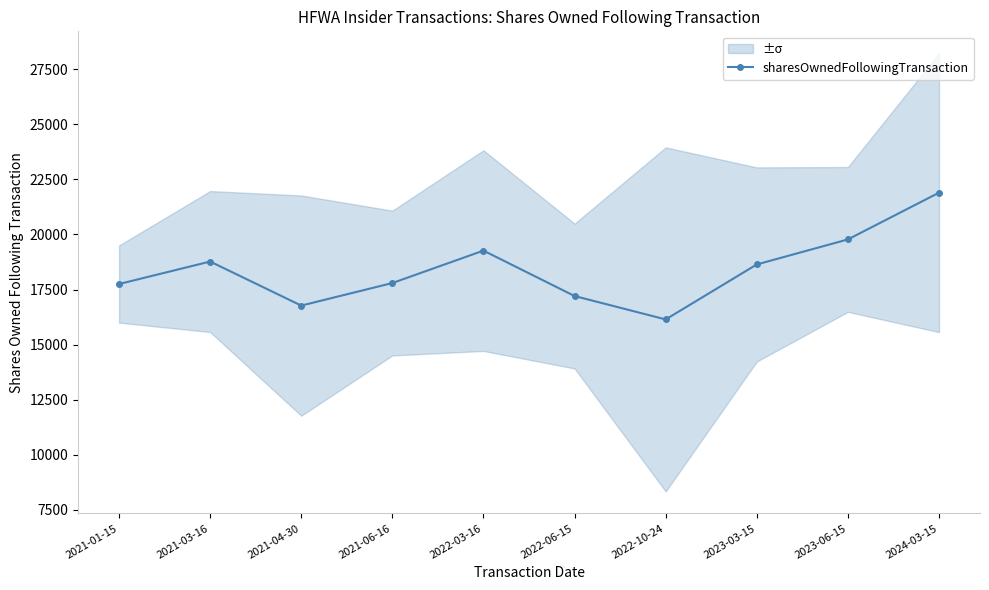

Reading left to right, transcribe all the data shown in this chart.

17750	18771	16771	17795	19267	17205	16143	18639	19775	21897